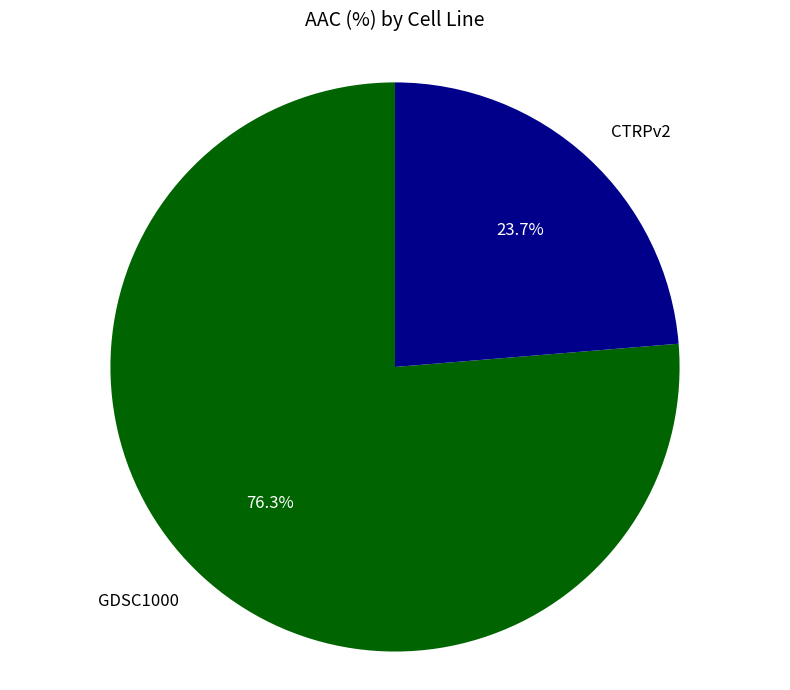

Do CTRPv2 and GDSC1000 together represent more than half of the pie?

Yes